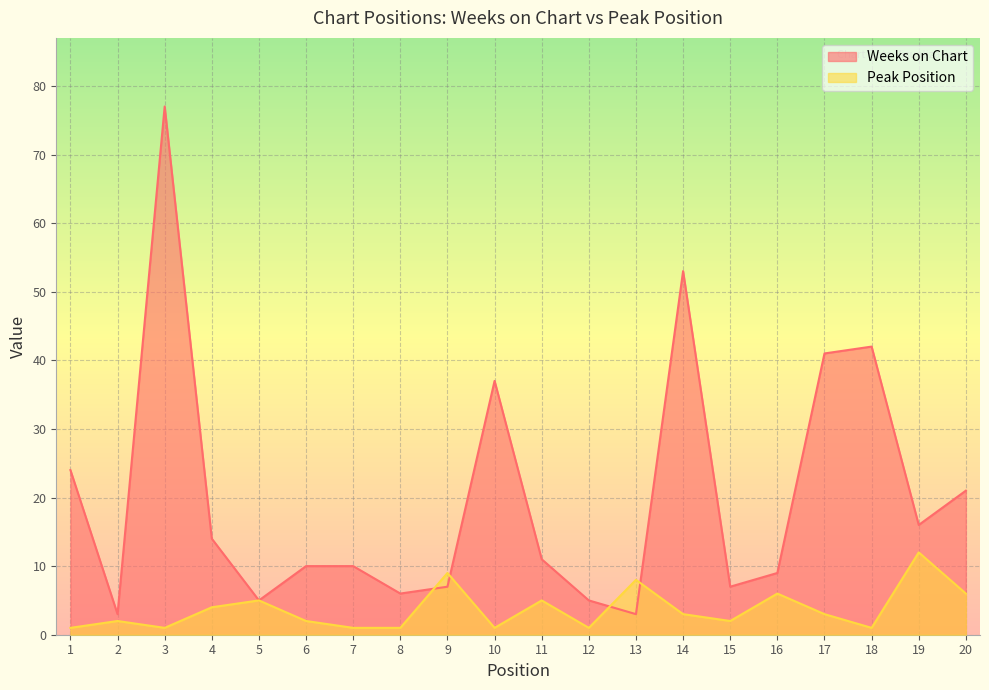

How many times do Peak Position and Weeks on Chart cross each other?

4